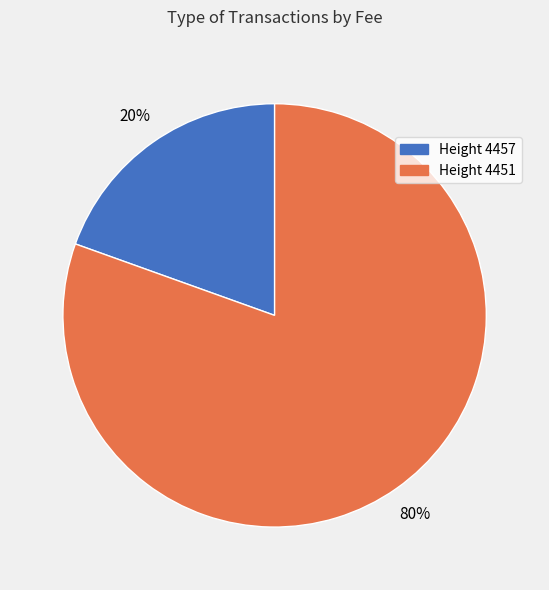

Does any single category account for the majority?

Yes